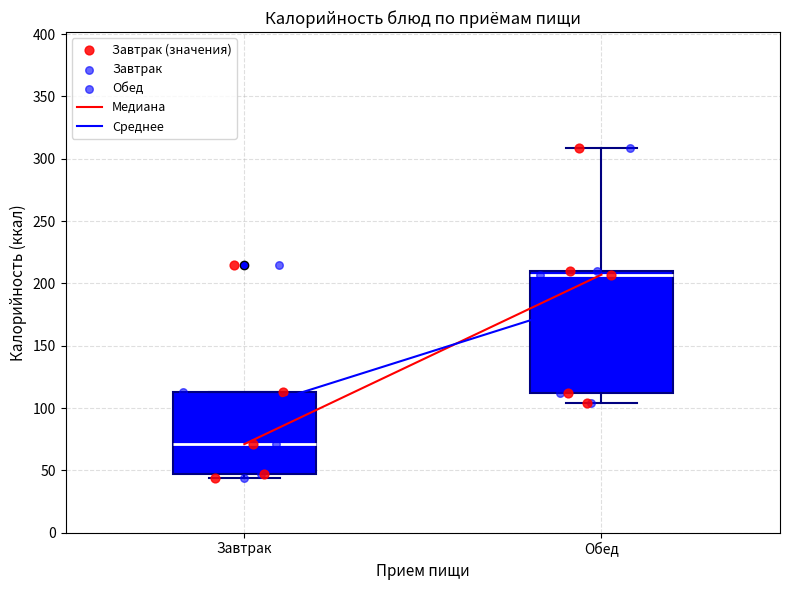

Which box is the tallest, from its lower edge to its upper edge?

Обед